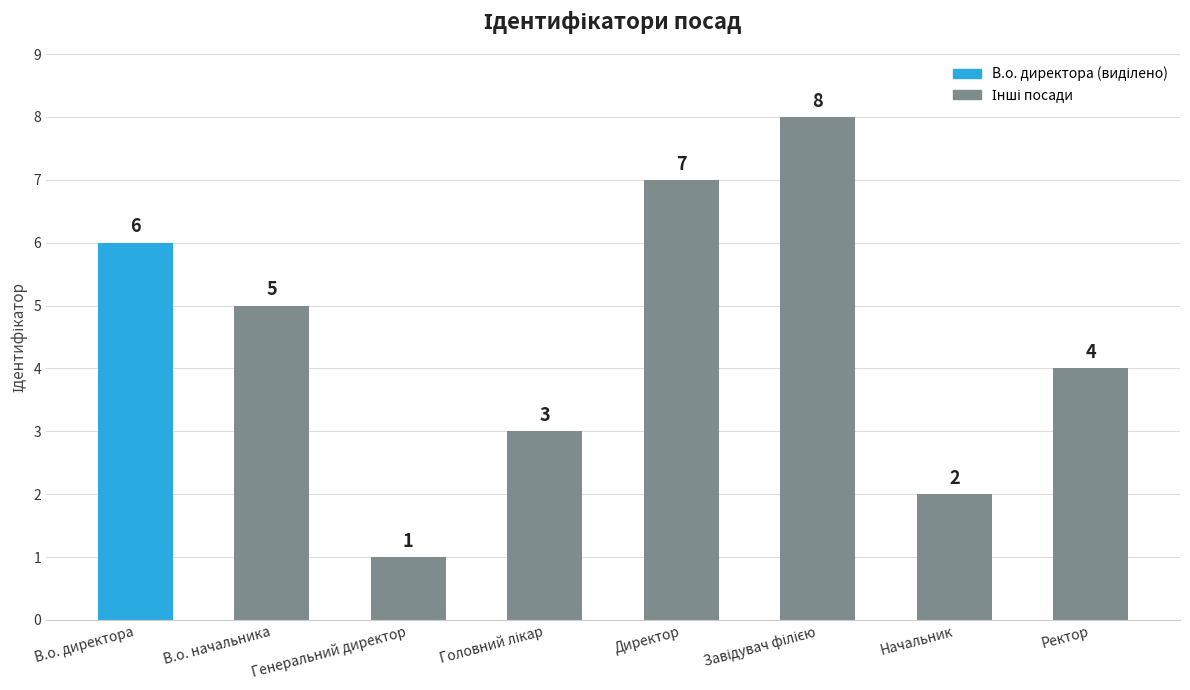

Reading left to right, transcribe all the data shown in this chart.

6	5	1	3	7	8	2	4